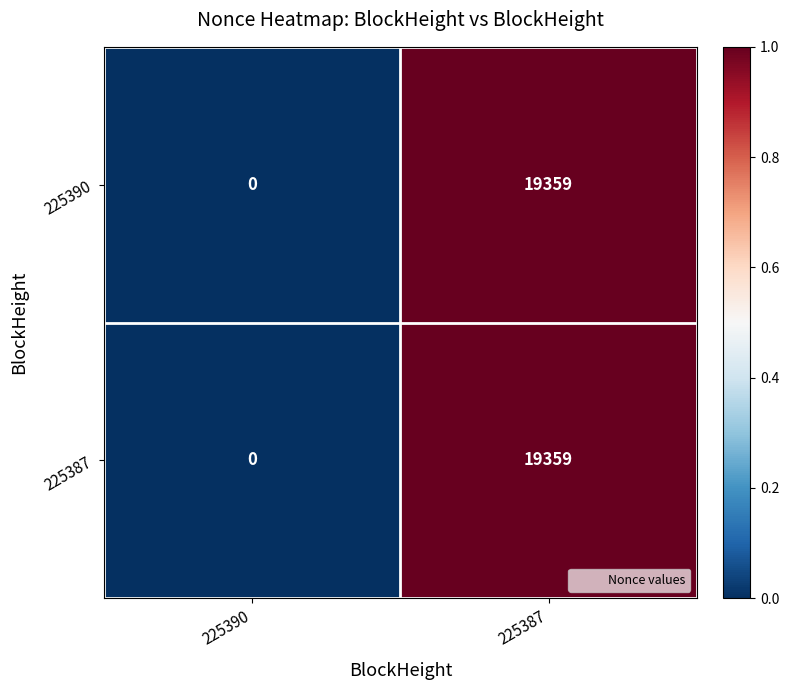

List the labels in order of 225387 value, largest first.

225387, 225390